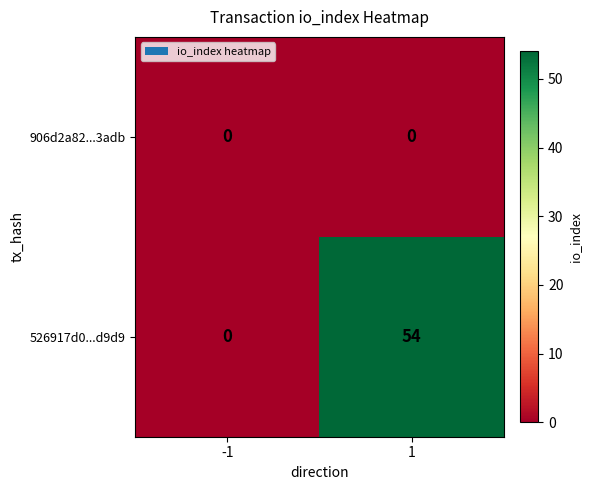

How many distinct data groups are displayed?

2